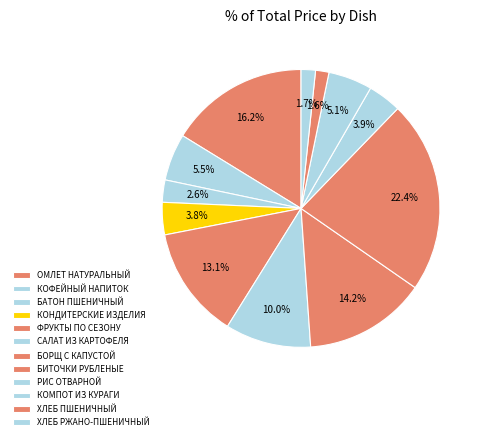

What is the change in value from БАТОН ПШЕНИЧНЫЙ to БОРЩ С КАПУСТОЙ?

+18.6